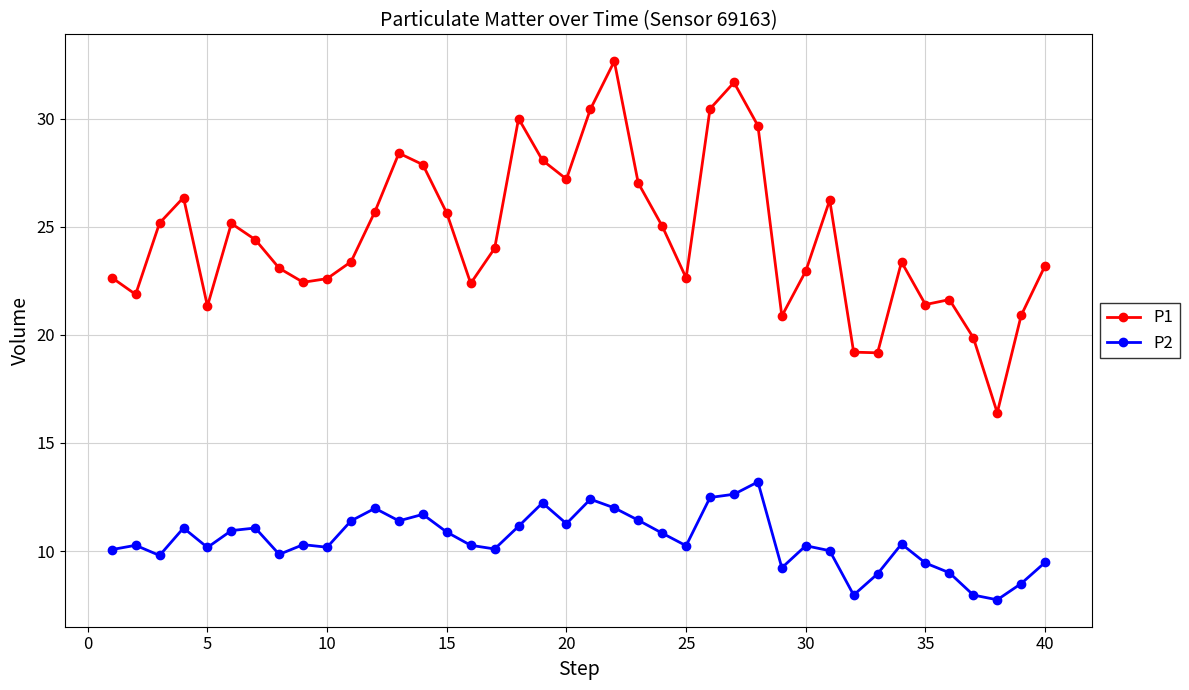

Which series has the largest total across all categories?

P1